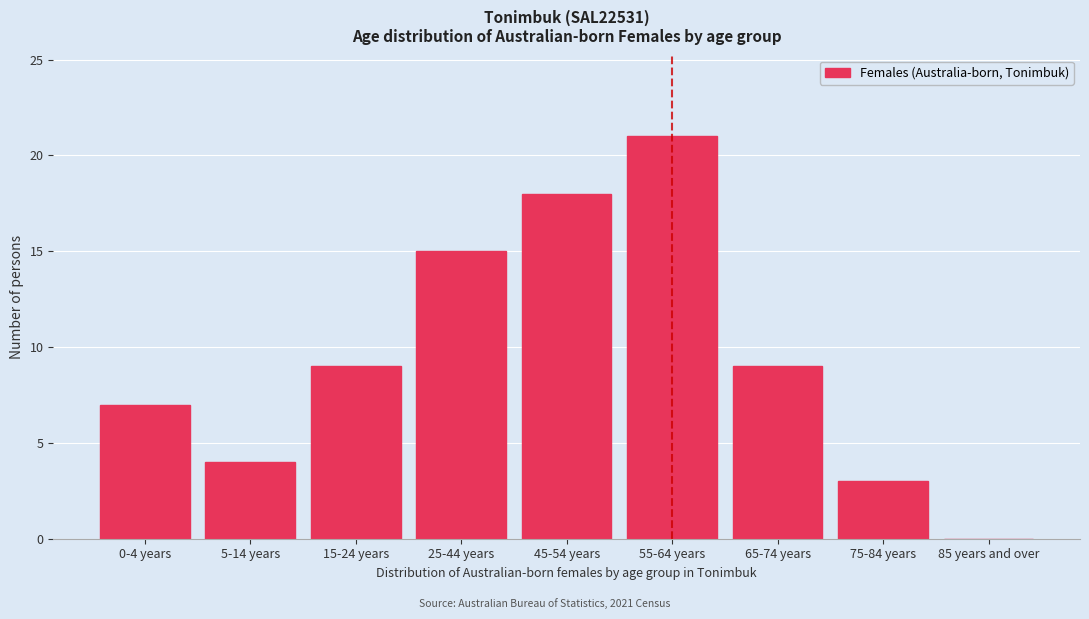

Reading left to right, list all the values displayed in this chart.

0-4 years=7	5-14 years=4	15-24 years=9	25-44 years=15	45-54 years=18	55-64 years=21	65-74 years=9	75-84 years=3	85 years and over=0